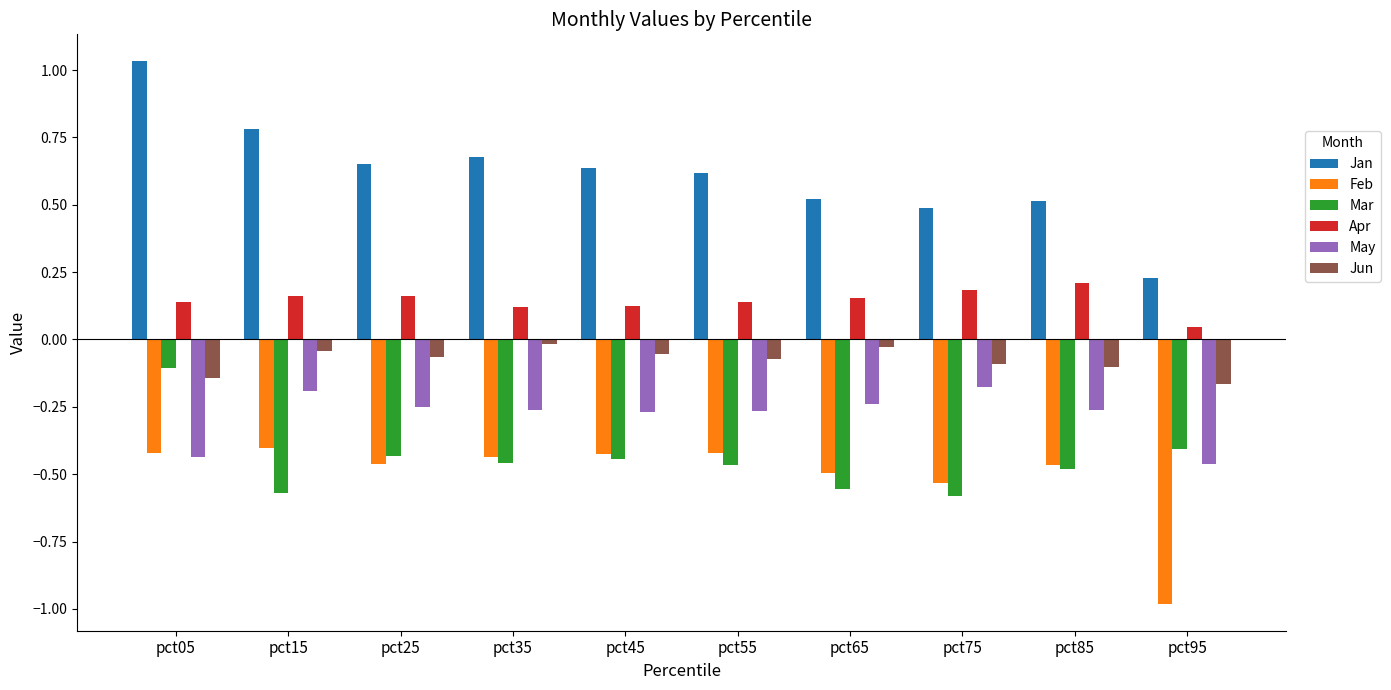

What is the difference between the highest and lowest values at pct75?

1.1